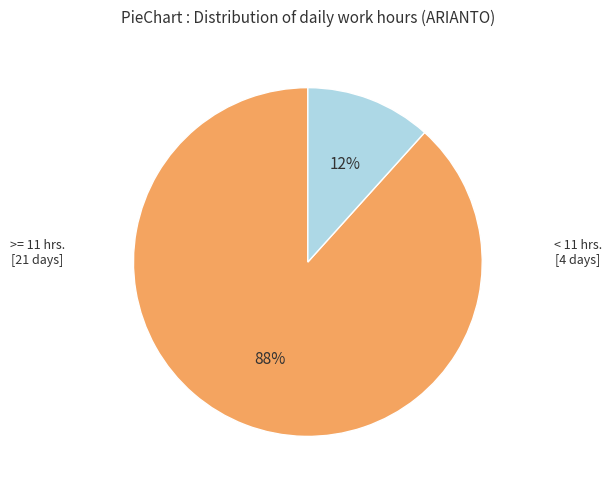

To the nearest percent, what is the average slice percentage?

50%